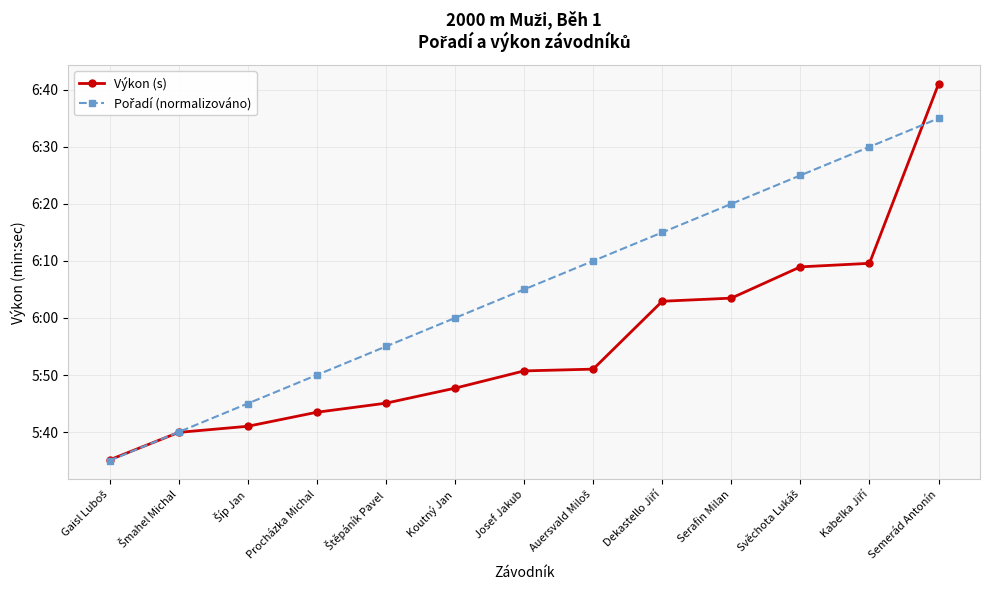

Reading left to right, extract all data points from this chart.

Výkon (s): 335.1	339.9	341.0	343.5	345.1	347.7	350.7	351.0	362.9	363.5	369.0	369.6	401.0
Pořadí (normalizováno): 335.0	340.0	345.0	350.0	355.0	360.0	365.0	370.0	375.0	380.0	385.0	390.0	395.0